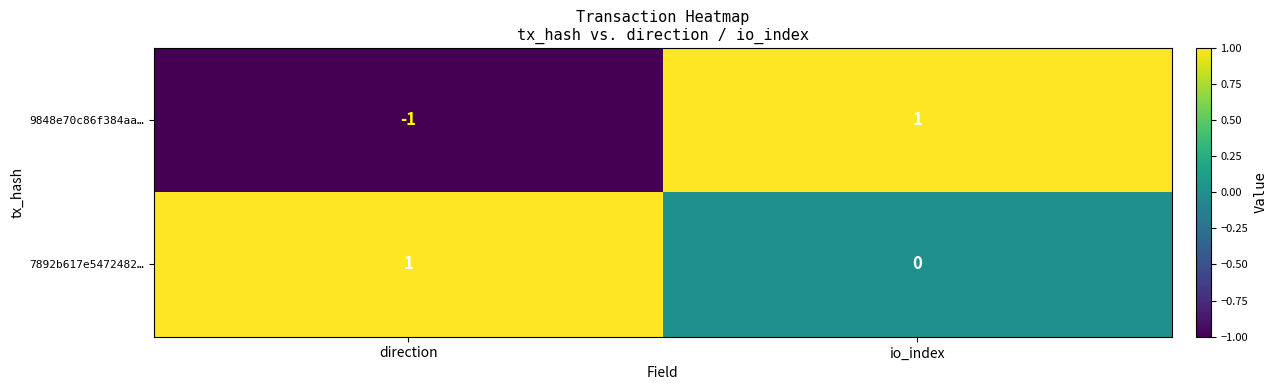

What is the spread (max minus min) of values at direction?

2